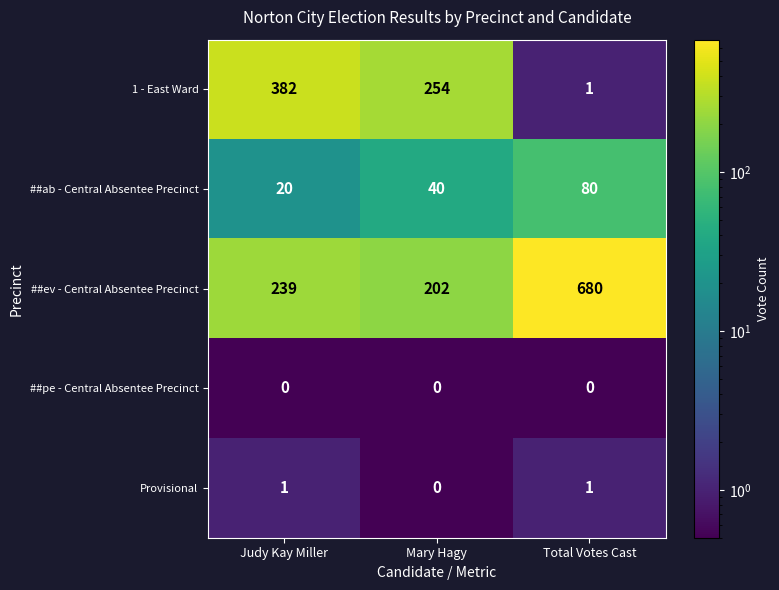

How many data points does each series have?

3